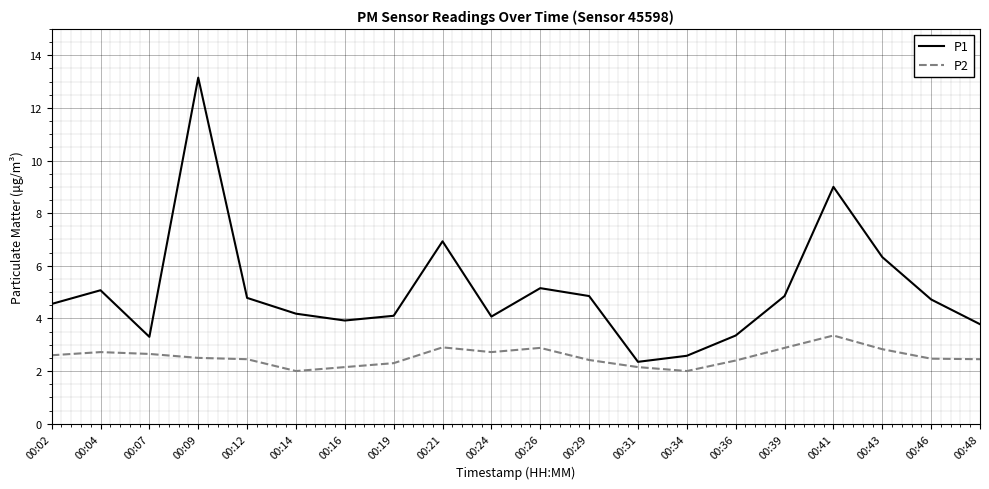

What is the spread (max minus min) of values at 00:12?

2.3